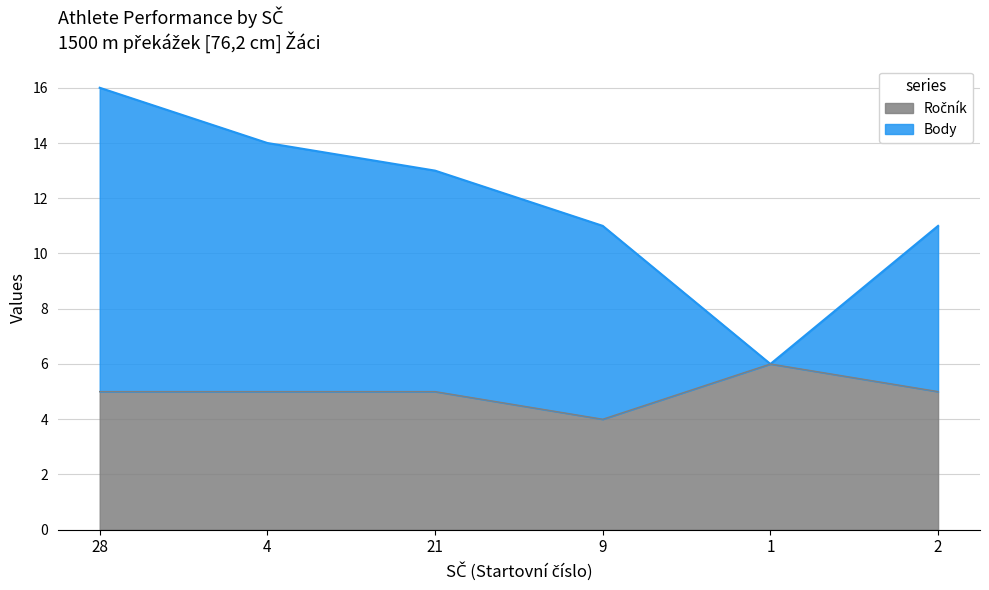

At which category is the sum across all series the highest?

28